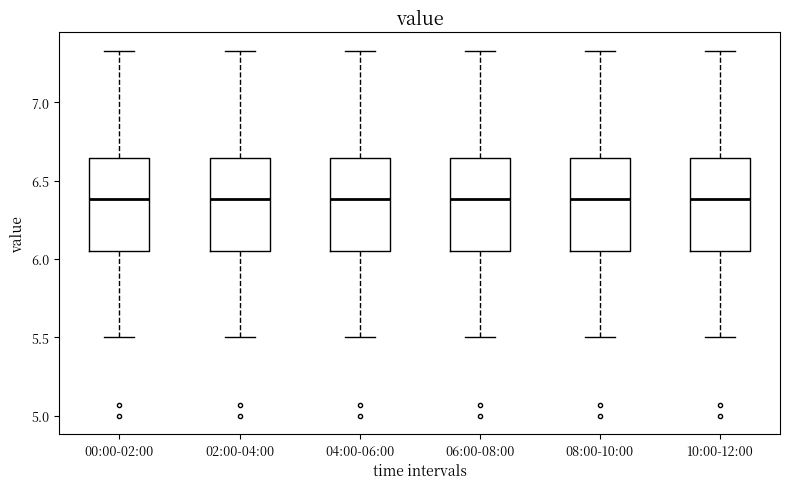

Reading left to right, read every box against the y-axis: the position of its median line, the range the box covers, and the ends of its whiskers. The values are not printed on the chart, so give them approximately, as read against the axis.

00:00-02:00: median 6.40, box 6.05 to 6.65, whiskers 5.50 to 7.35
02:00-04:00: median 6.40, box 6.05 to 6.65, whiskers 5.50 to 7.35
04:00-06:00: median 6.40, box 6.05 to 6.65, whiskers 5.50 to 7.35
06:00-08:00: median 6.40, box 6.05 to 6.65, whiskers 5.50 to 7.35
08:00-10:00: median 6.40, box 6.05 to 6.65, whiskers 5.50 to 7.35
10:00-12:00: median 6.40, box 6.05 to 6.65, whiskers 5.50 to 7.35